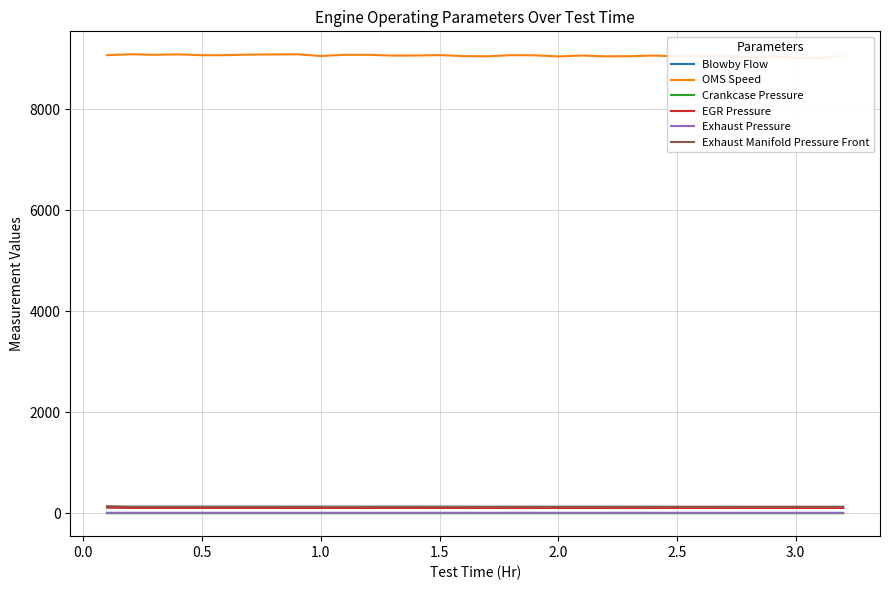

Where is the first local maximum for EGR Pressure?

2.5